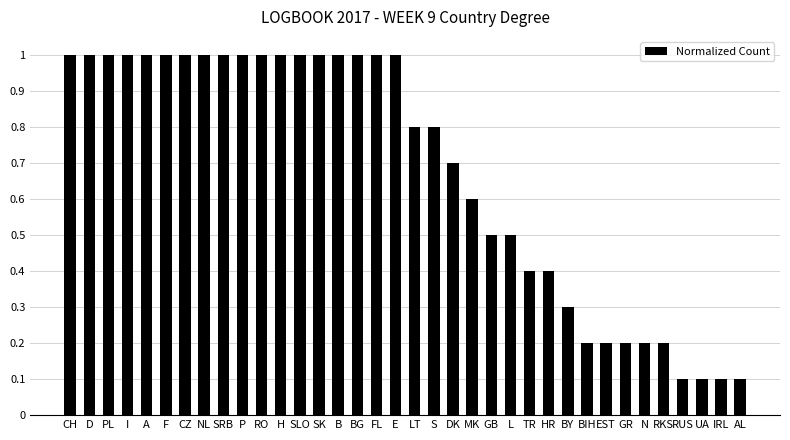

What is the greatest value displayed?

1.0